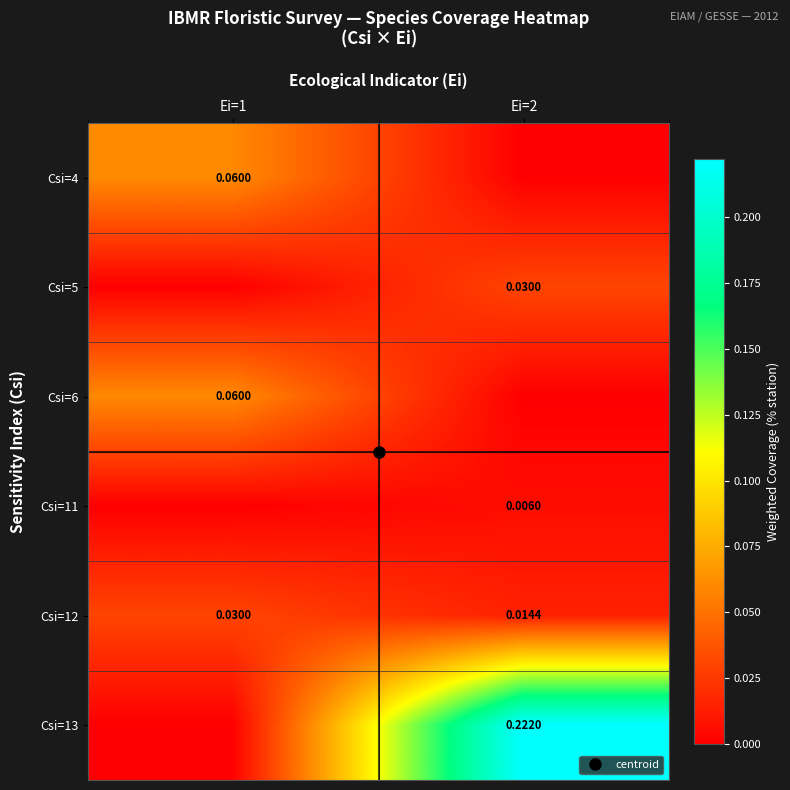

What is the difference between the highest and lowest values at Ei=2?

0.2